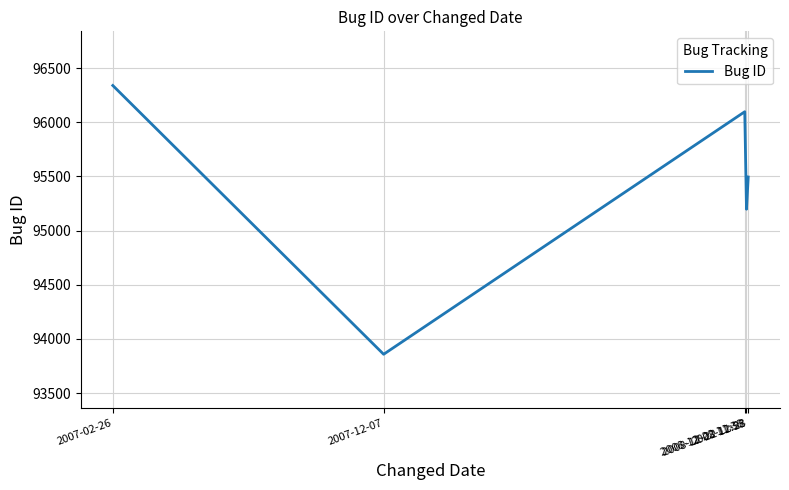

What is the greatest value displayed?

96339